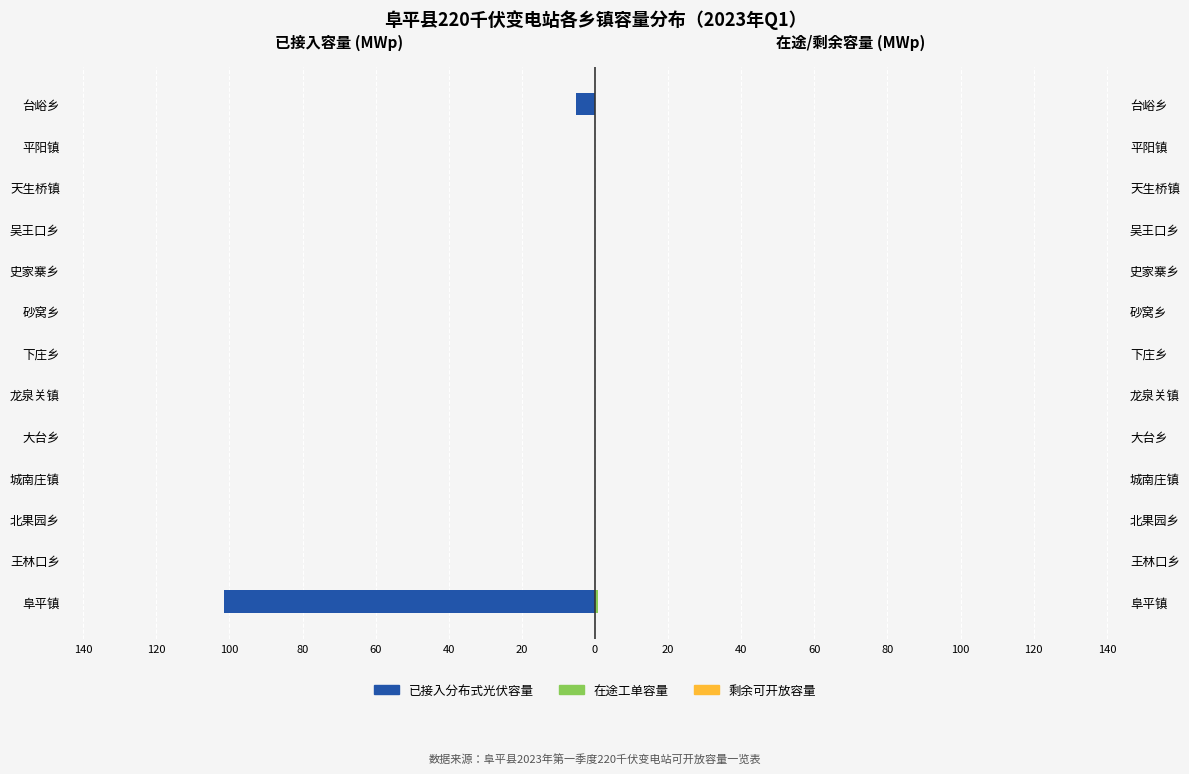

How many distinct data groups are displayed?

3